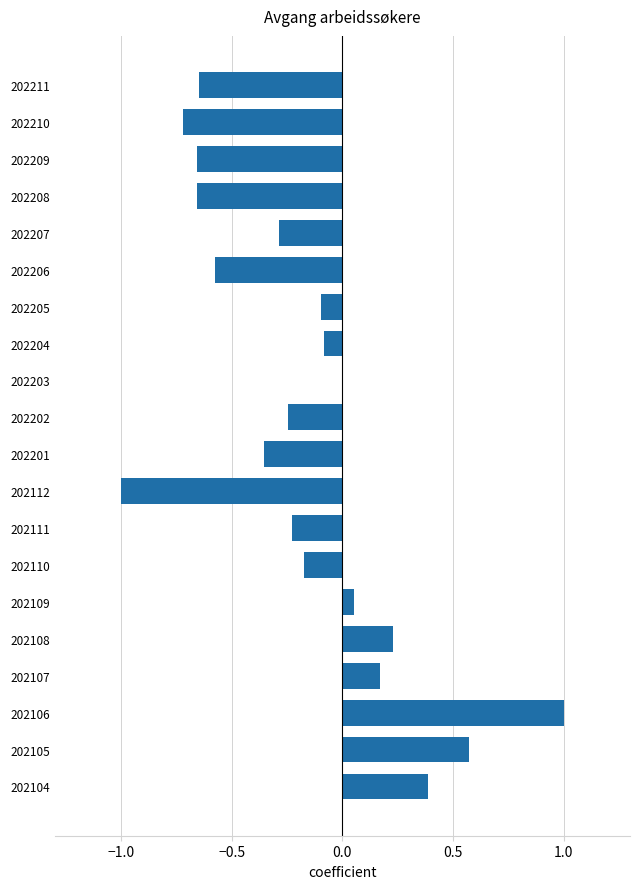

Is it true that the value at 202209 is -0.7?

True